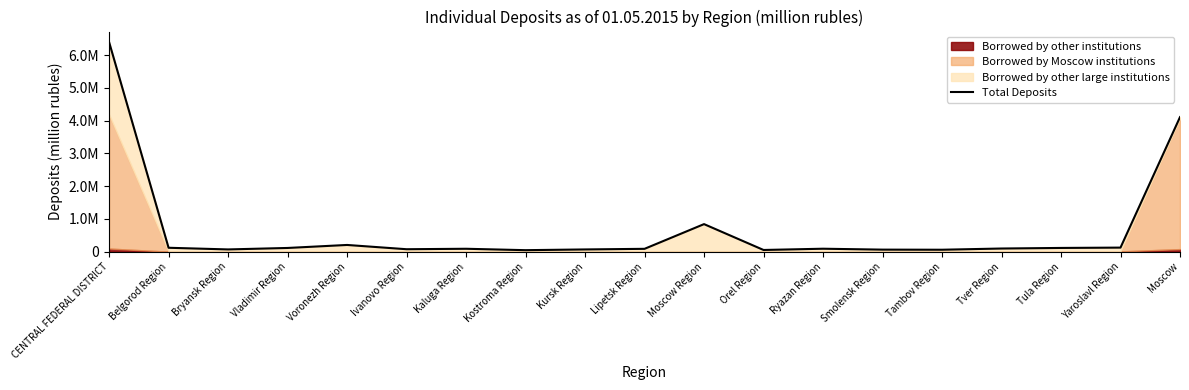

What is the difference between the second highest and minimum values?

4063301